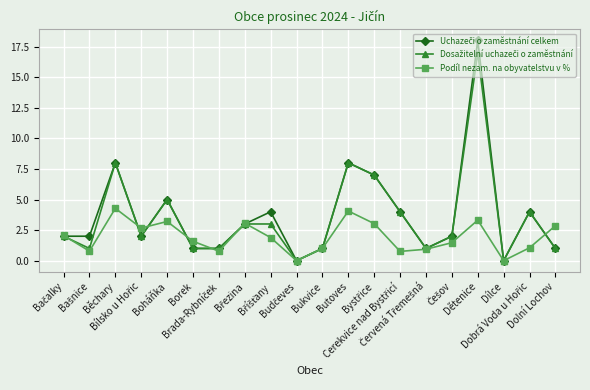

What is the maximum value for Podíl nezam. na obyvatelstvu v %?

4.3